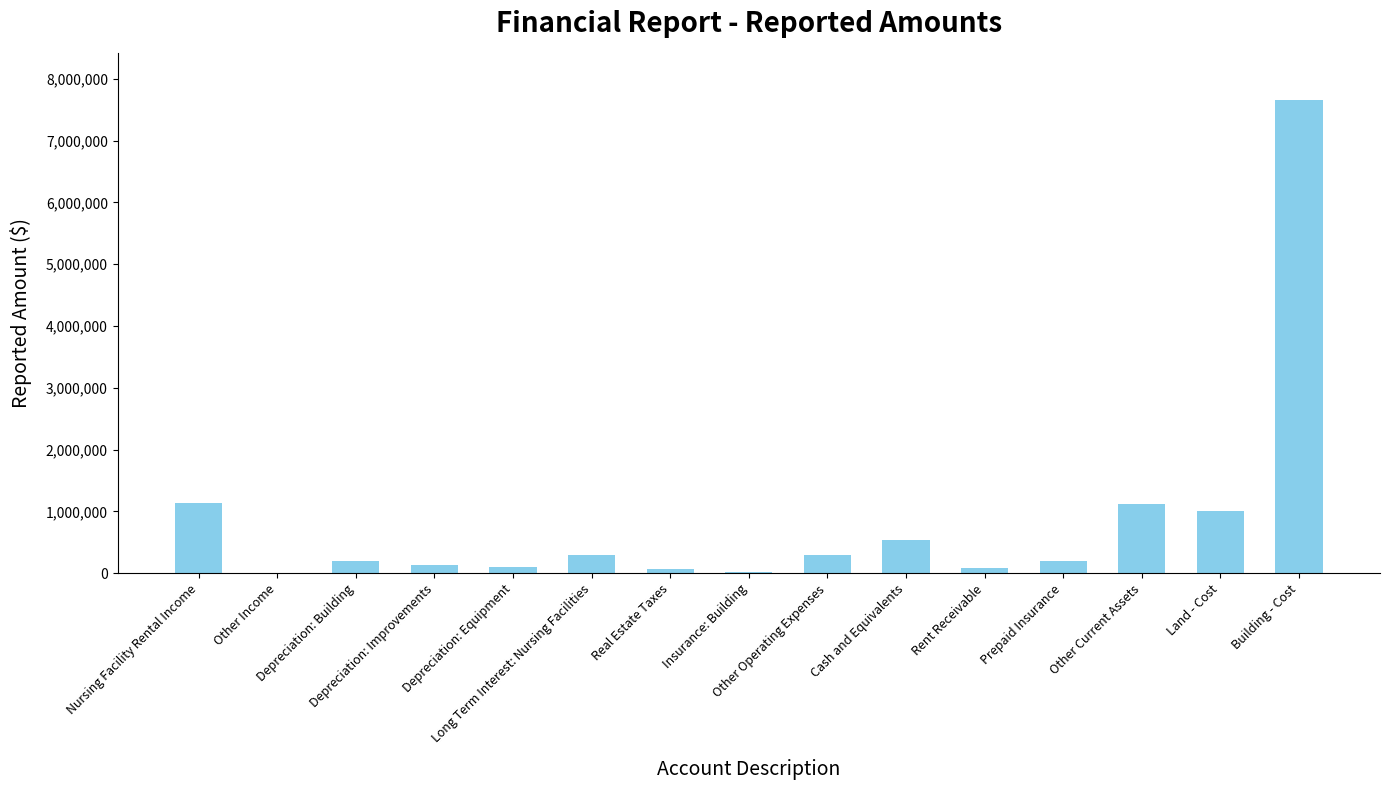

What is the maximum value shown in the chart?

7654629